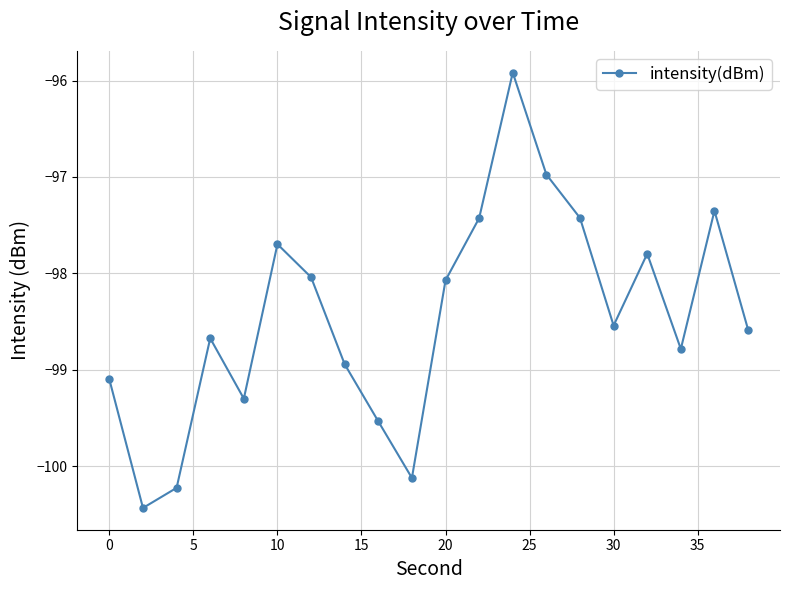

Does the chart have visible grid lines?

Yes